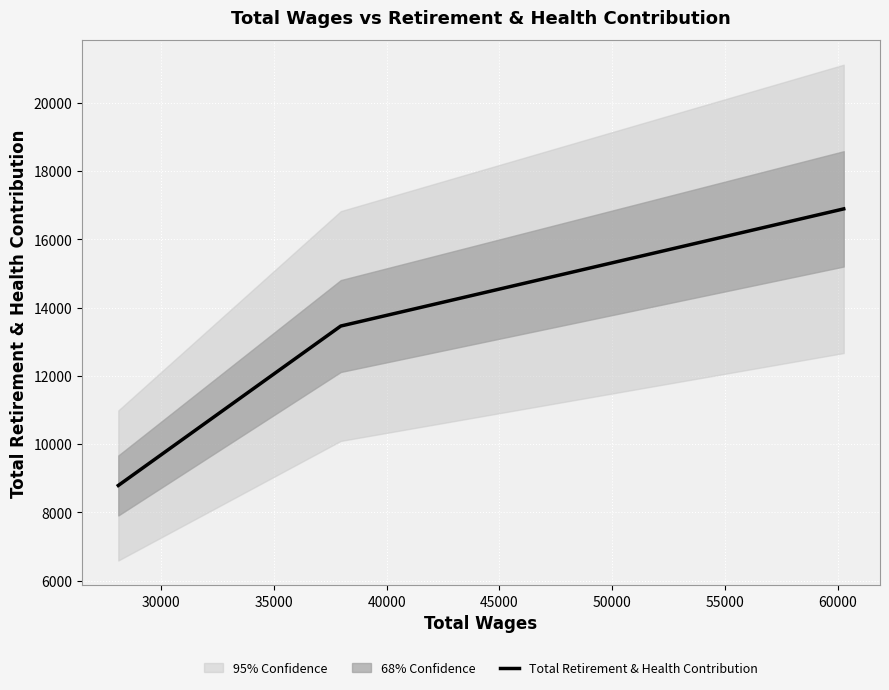

What is the difference between the maximum and minimum values?

8100